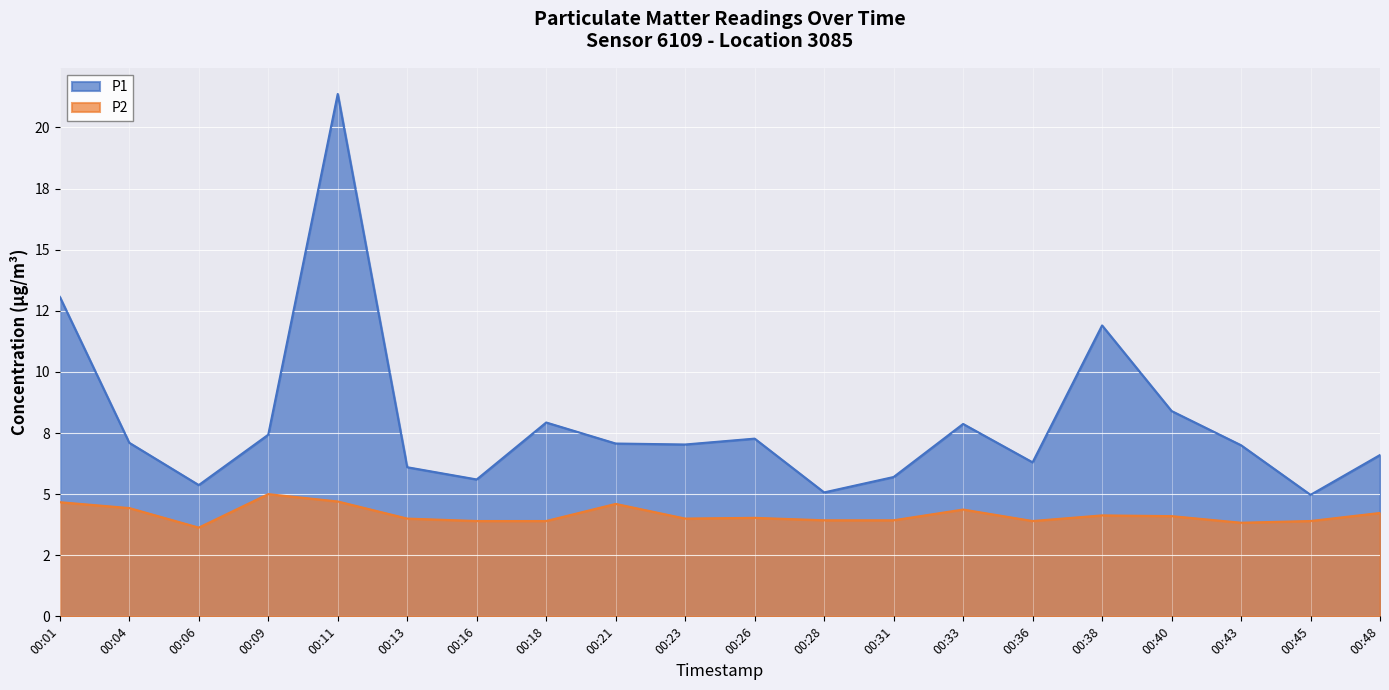

What is the minimum value shown in the chart?

3.6